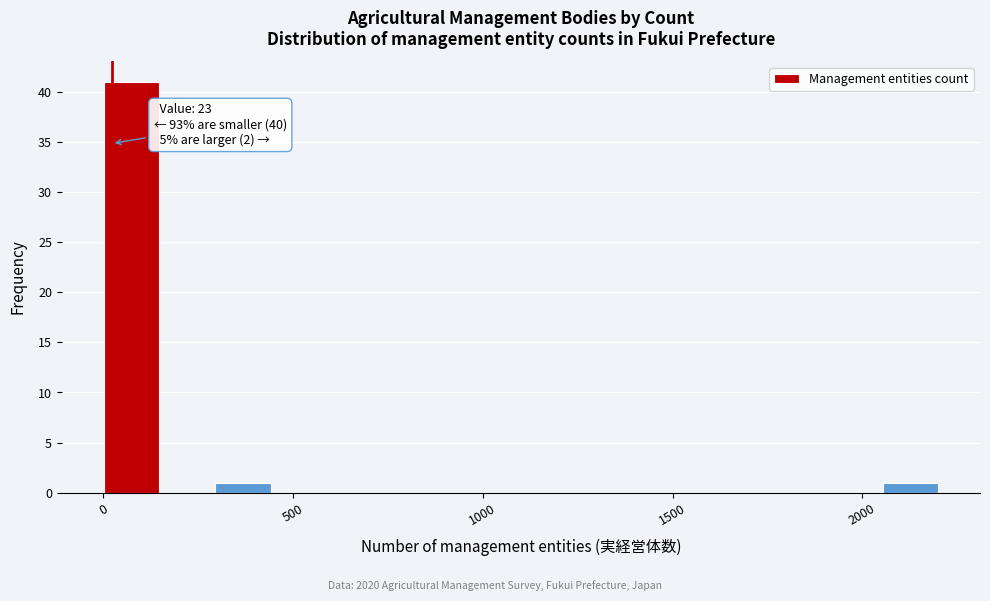

Around what value on the x-axis is the tallest bar? Give the approximate position of its centre, as read against the axis.

50